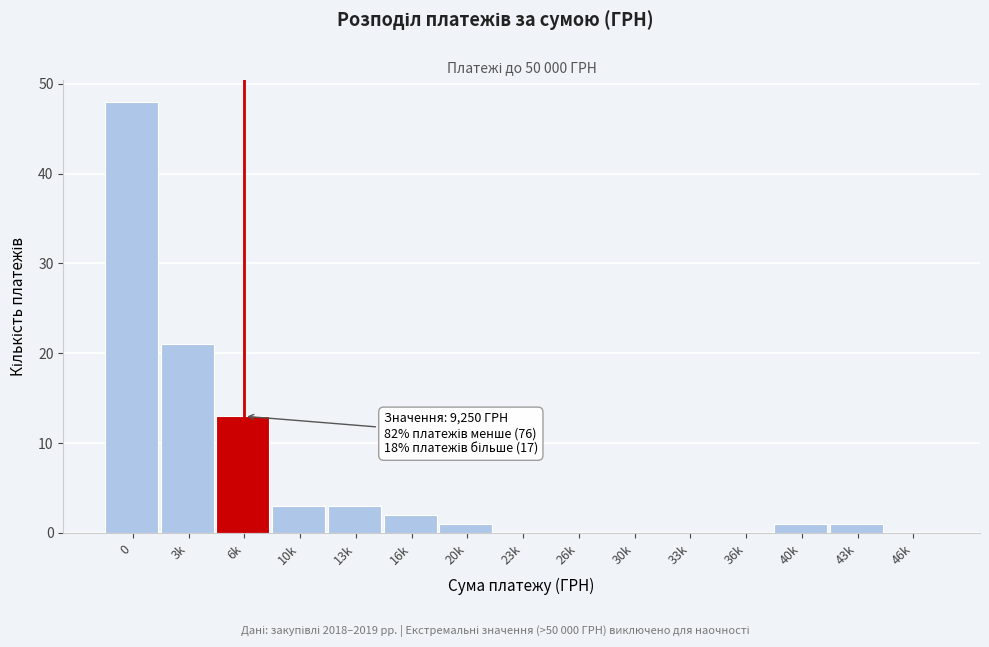

Reading left to right, extract all data points from this chart.

0=48	3k=21	6k=13	10k=3	13k=3	16k=2	20k=1	23k=0	26k=0	30k=0	33k=0	36k=0	40k=1	43k=1	46k=0